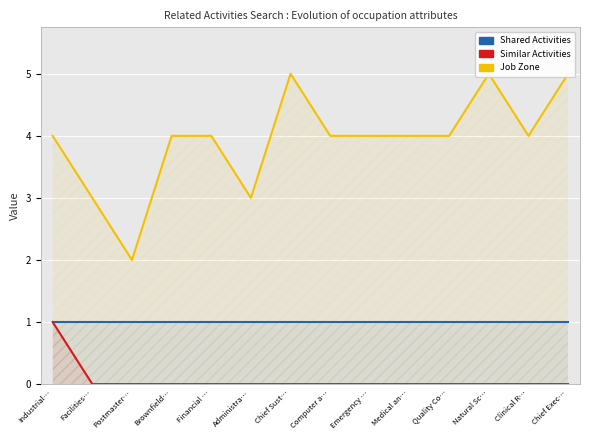

True or false: Similar Activities has more than 1 interior local peaks.

False